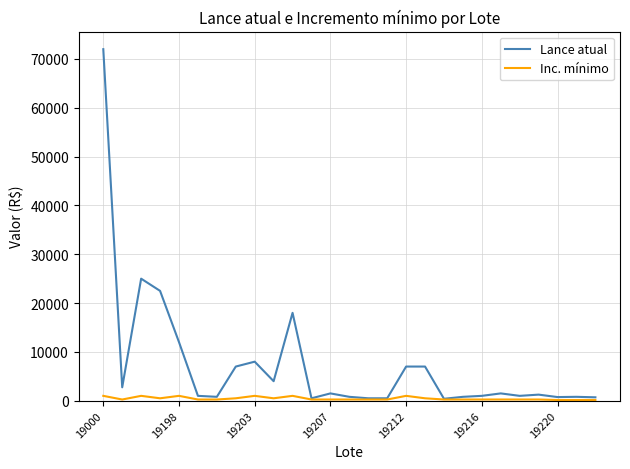

What is the maximum value shown in the chart?

72000